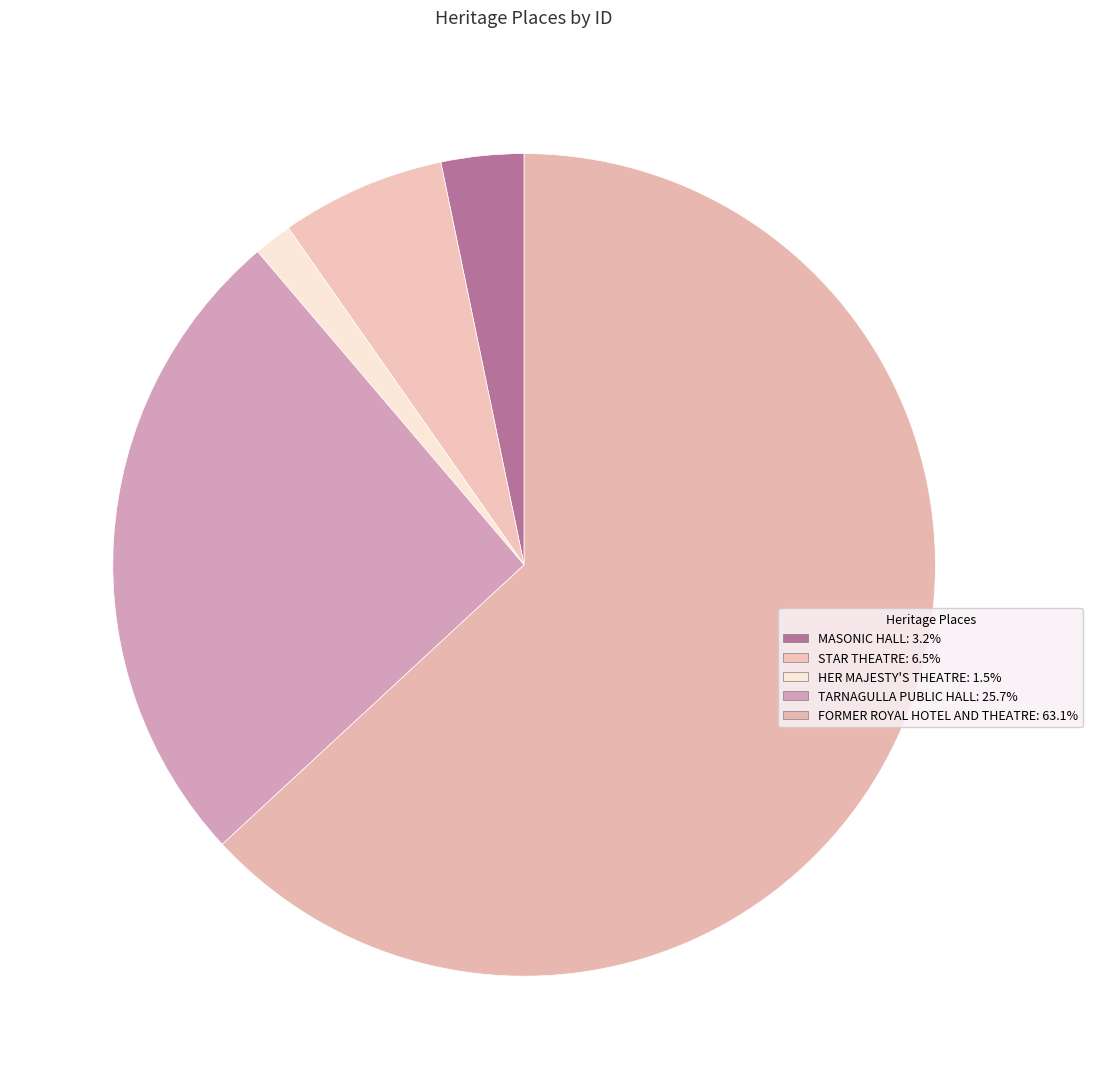

What is the largest slice in the pie chart?

FORMER ROYAL HOTEL AND THEATRE